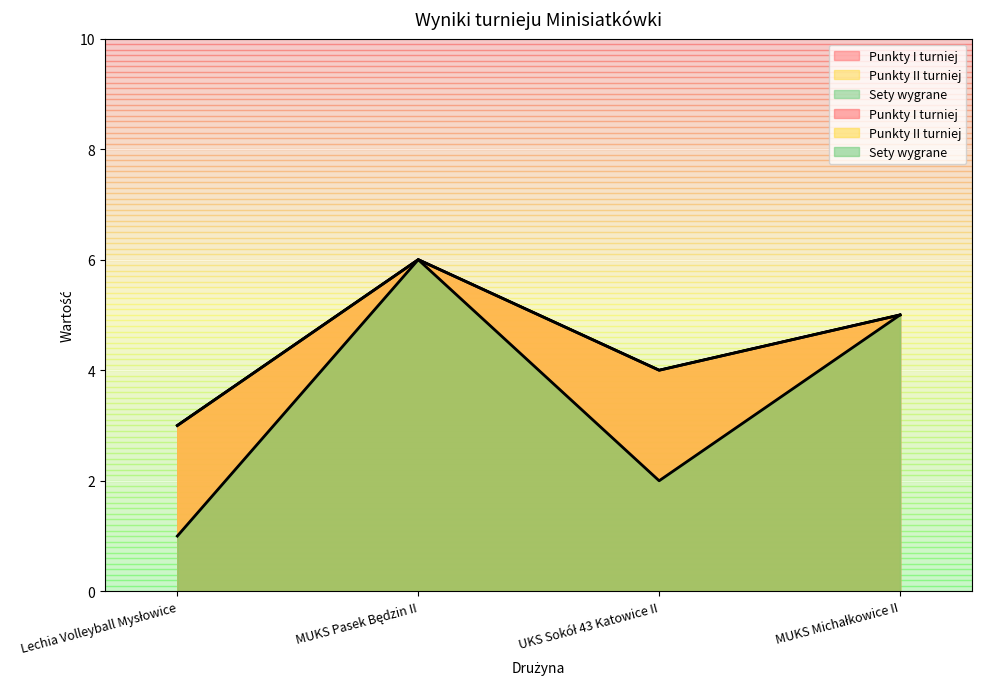

Count the Punkty II turniej values in the range 4 to 6.

3